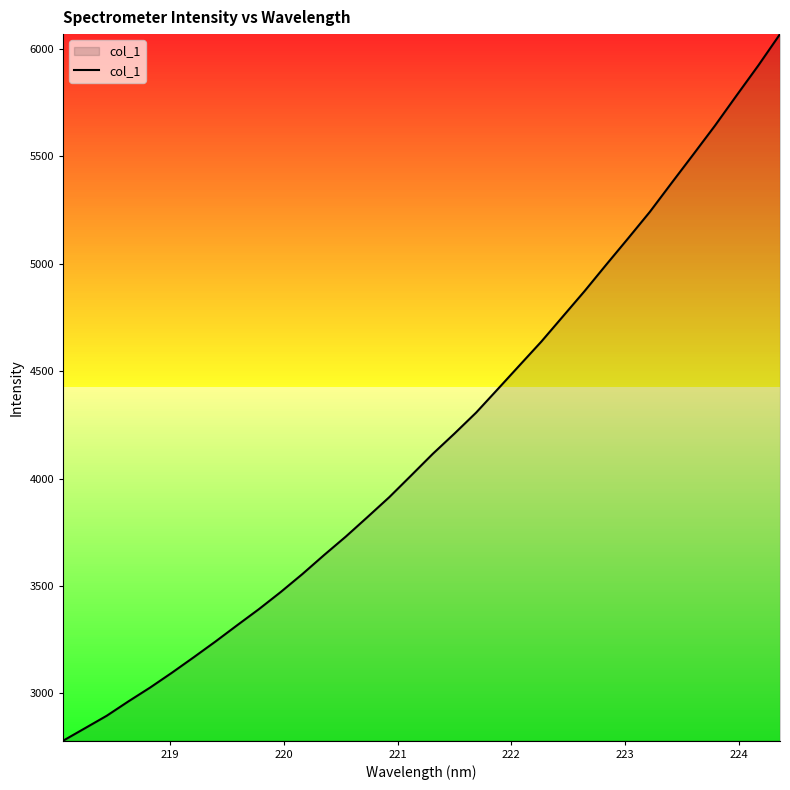

What is the smallest value displayed?

2780.0